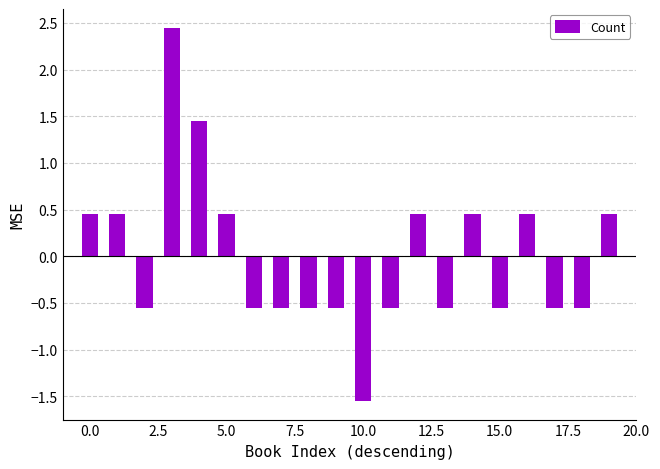

What is the difference between the maximum and minimum values?

4.0